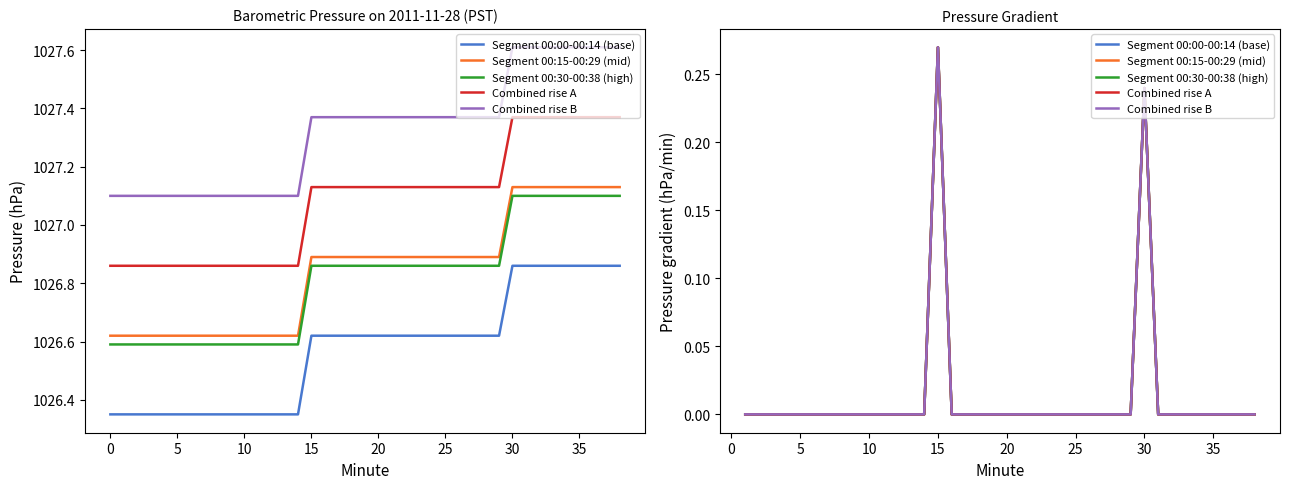

In Combined rise B, how many points are higher than both neighbors (excluding endpoints)?

2